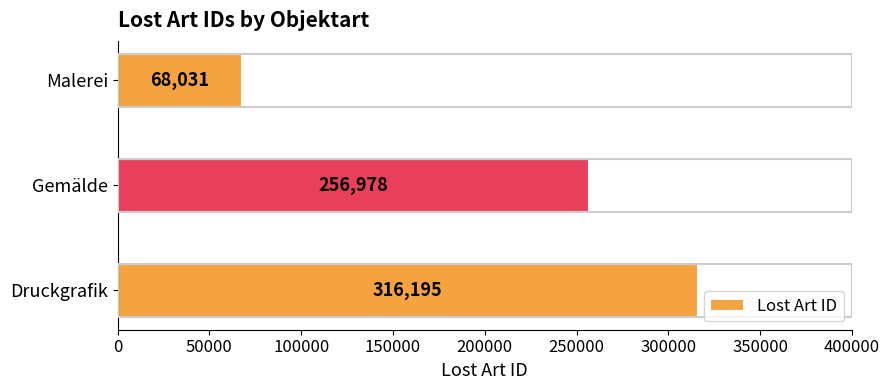

List the labels in order of value, smallest first.

Malerei, Gemälde, Druckgrafik